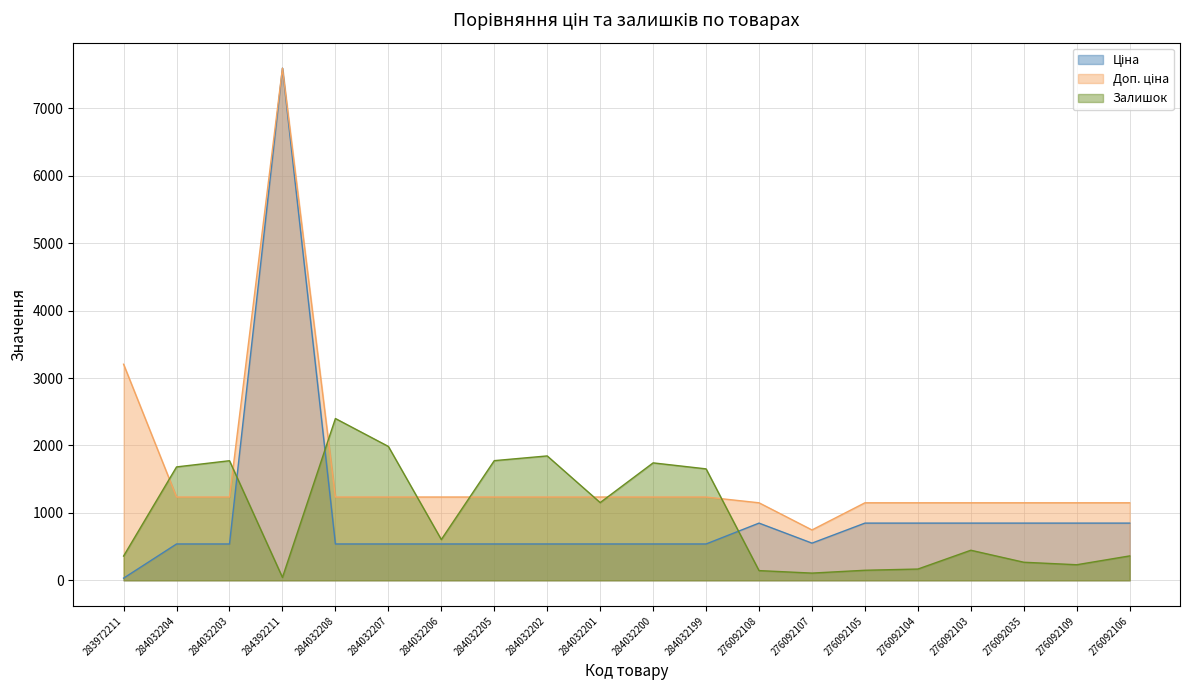

What are all the series names shown in the legend?

Ціна, Доп. ціна, Залишок